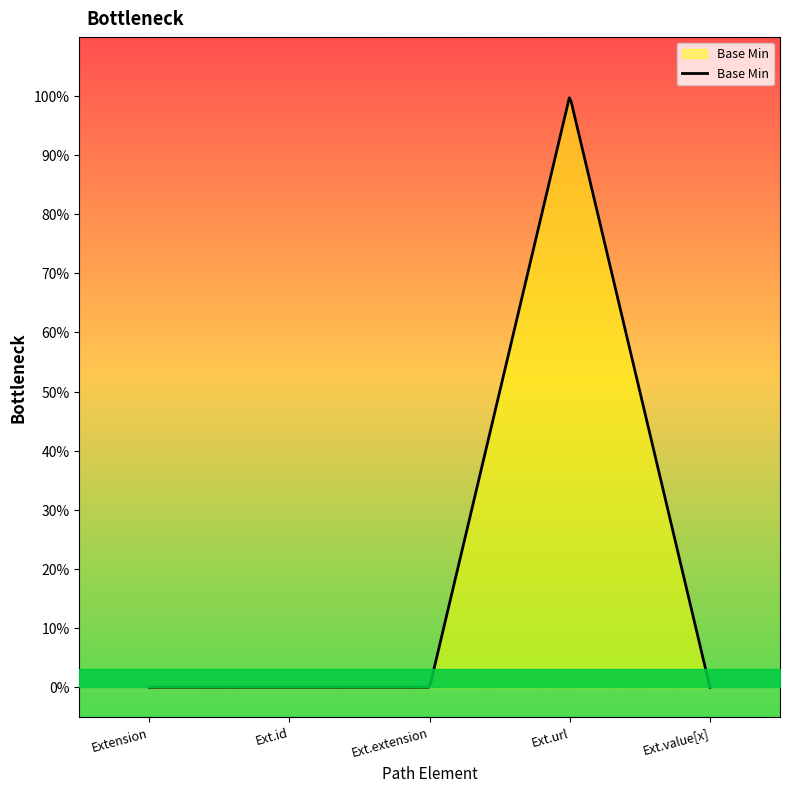

Reading left to right, list all the values displayed in this chart.

Extension=0	Extension.id=0	Extension.extension=0	Extension.url=1	Extension.value[x]=0